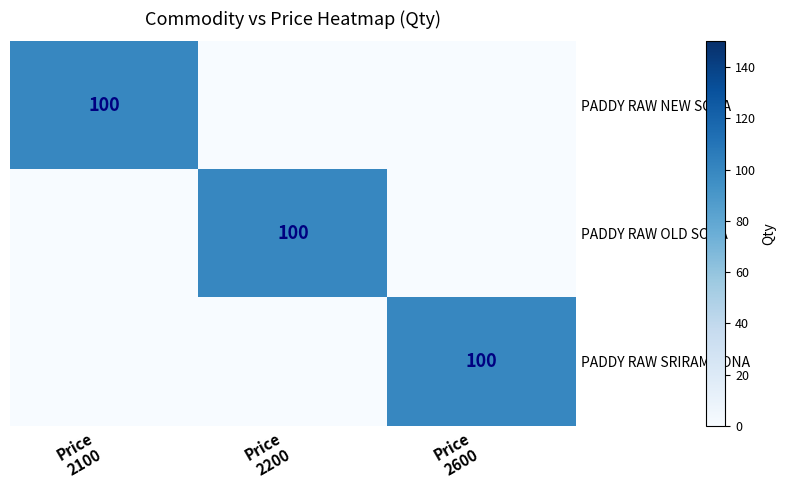

What value does the PADDY RAW OLD SONA series have at Price 2200, to the nearest 50?

100